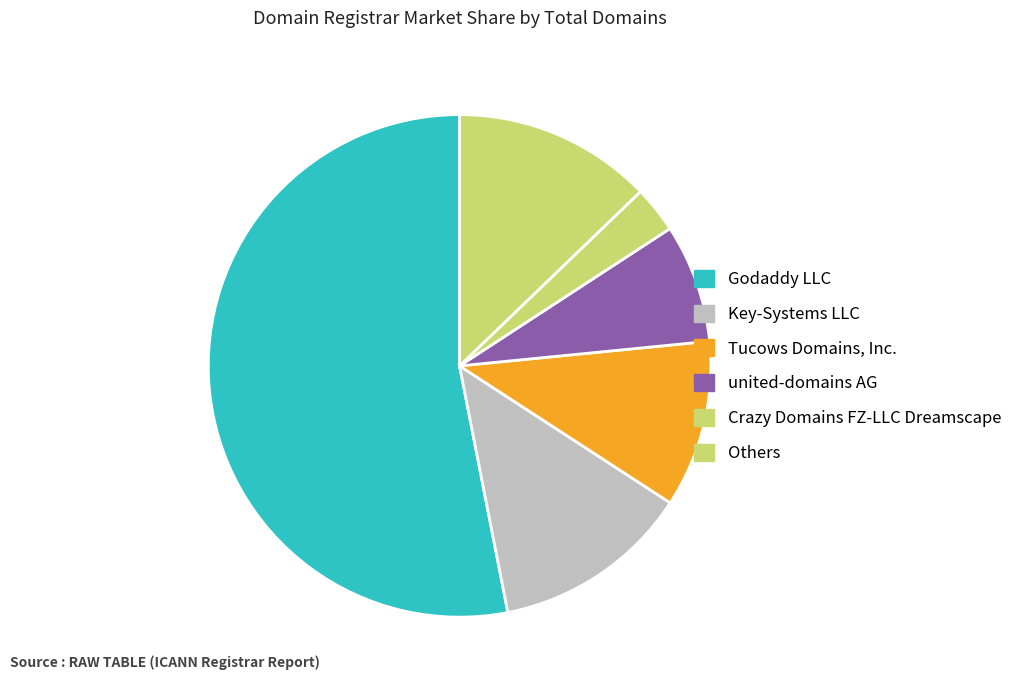

Count the number of slices in the pie.

6